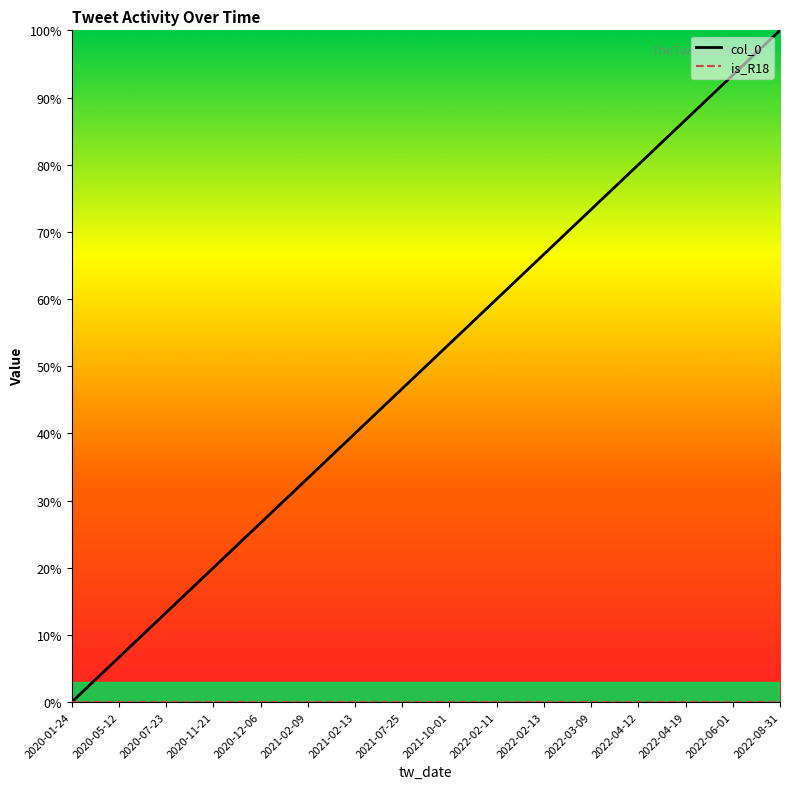

How many lines are shown in the chart?

2